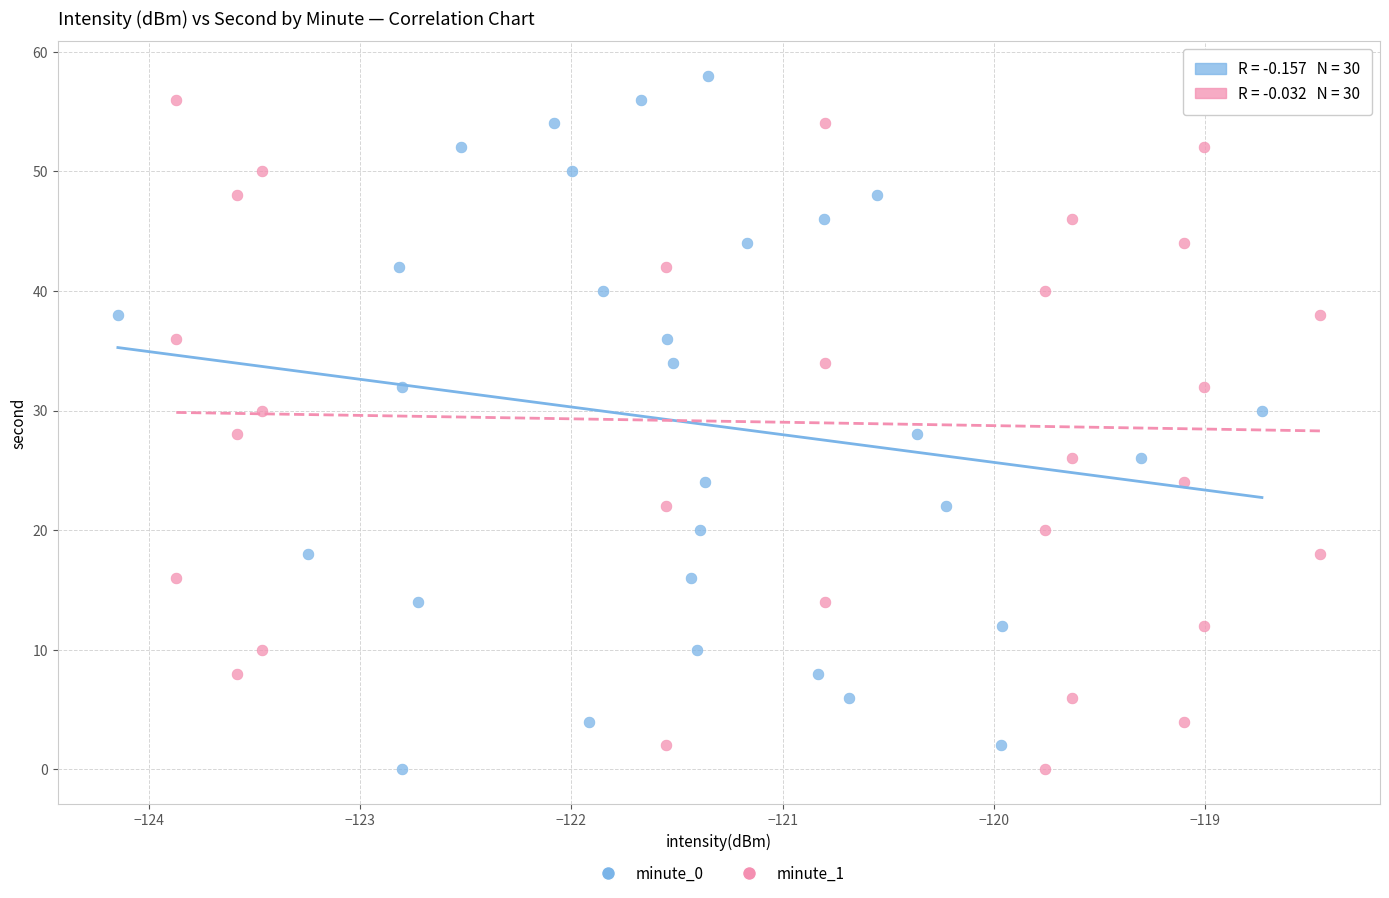

What are all the series names shown in the legend?

minute_0, minute_1